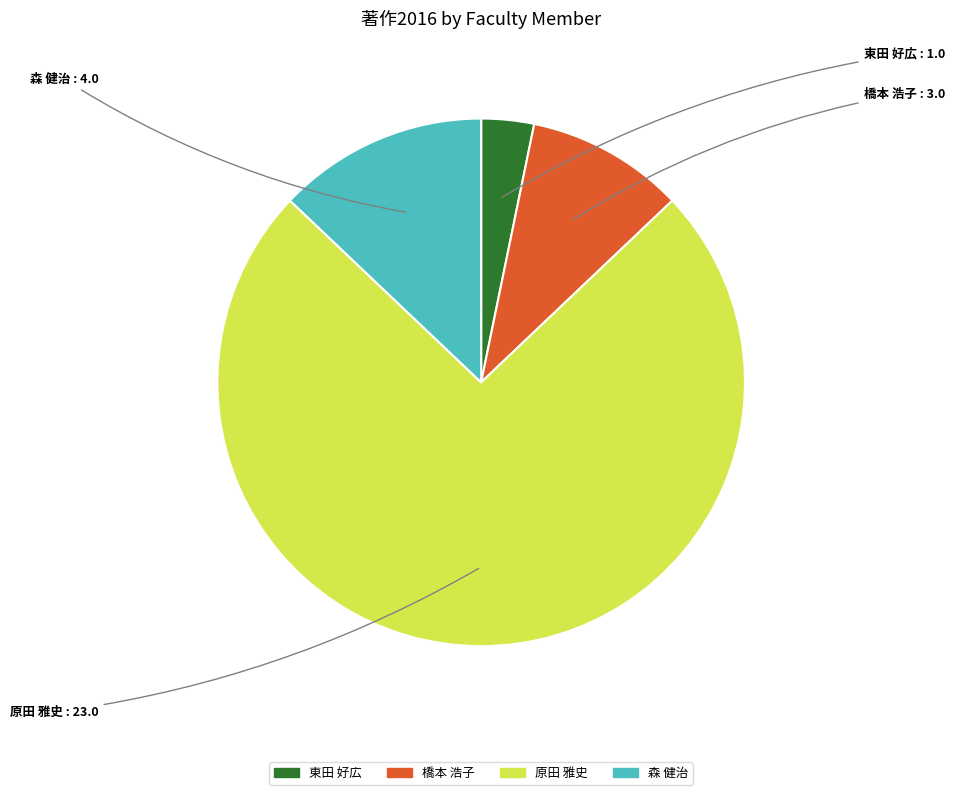

Is 東田 好広 the majority of the pie?

No